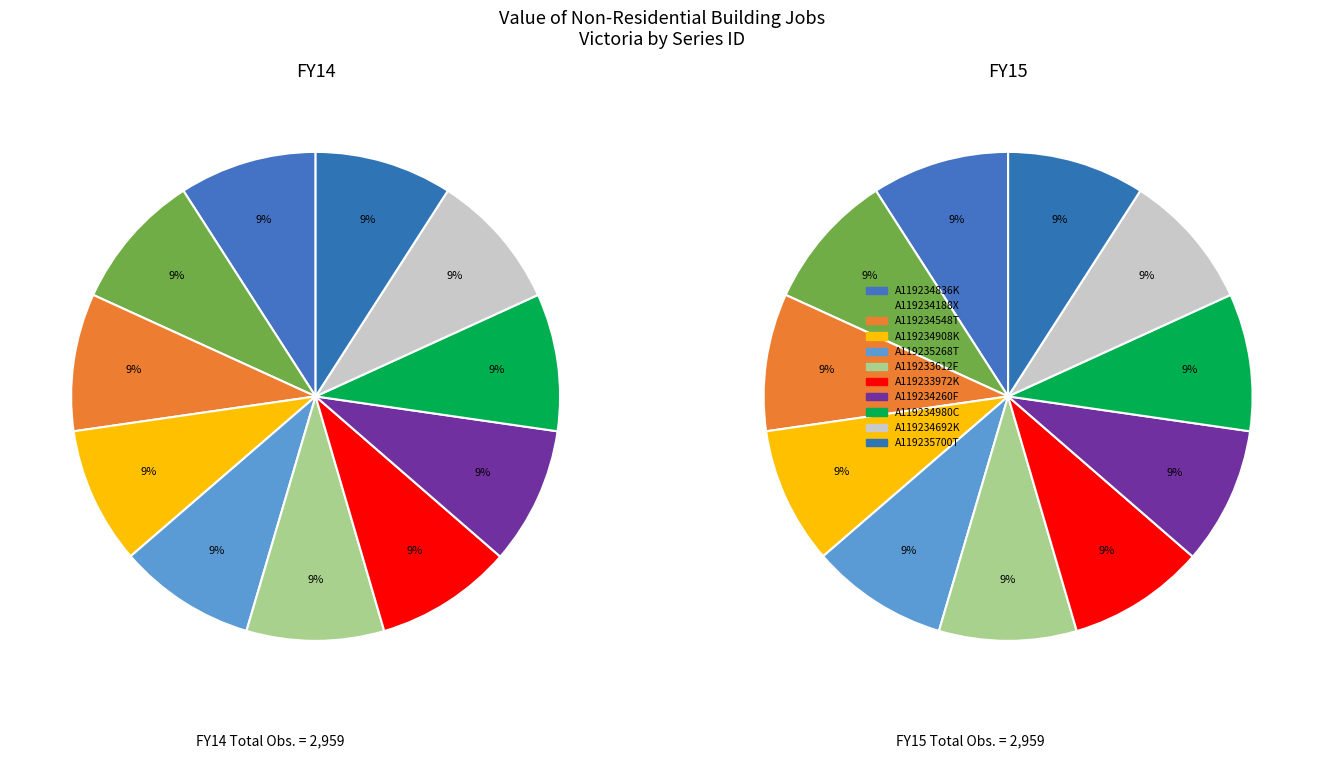

How many slices are in this pie chart?

11